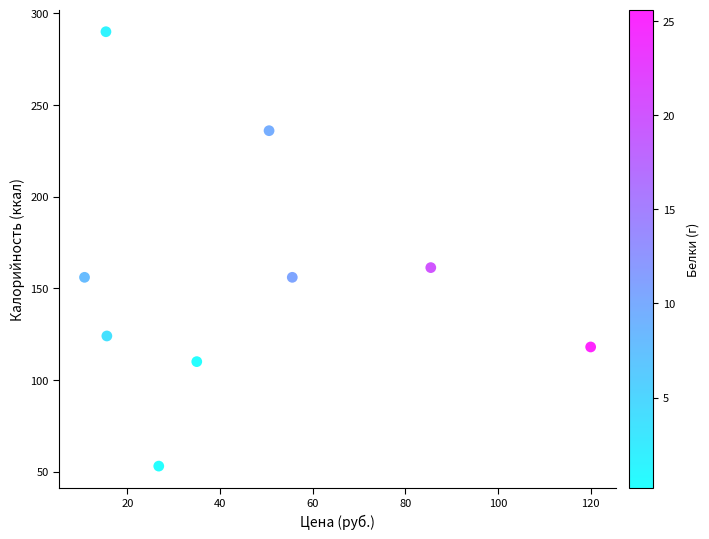

What is the range of X values (max minus min)?

109.2